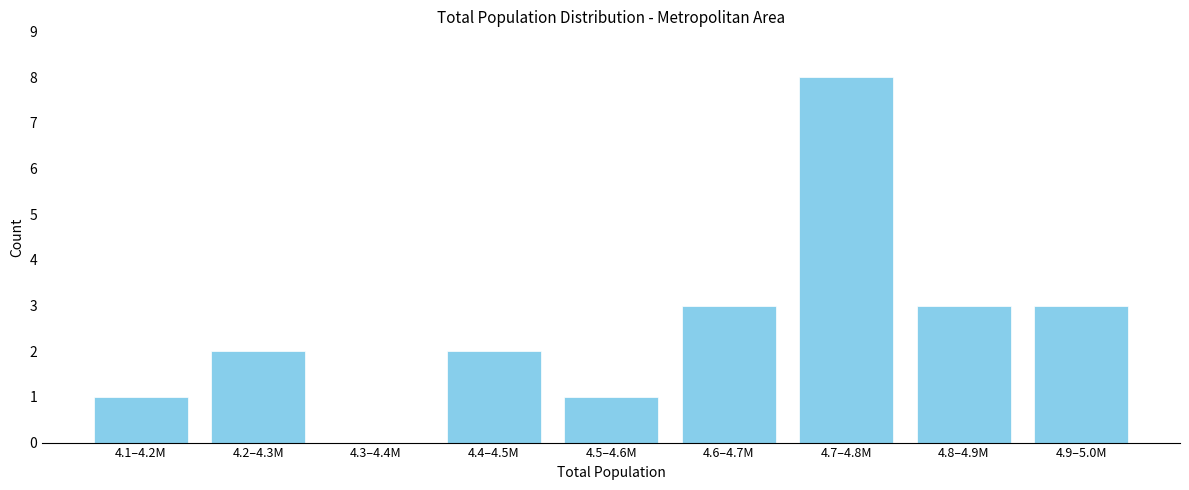

Reading left to right, what are all the values shown in this chart?

4.1–4.2M=1	4.2–4.3M=2	4.3–4.4M=0	4.4–4.5M=2	4.5–4.6M=1	4.6–4.7M=3	4.7–4.8M=8	4.8–4.9M=3	4.9–5.0M=3